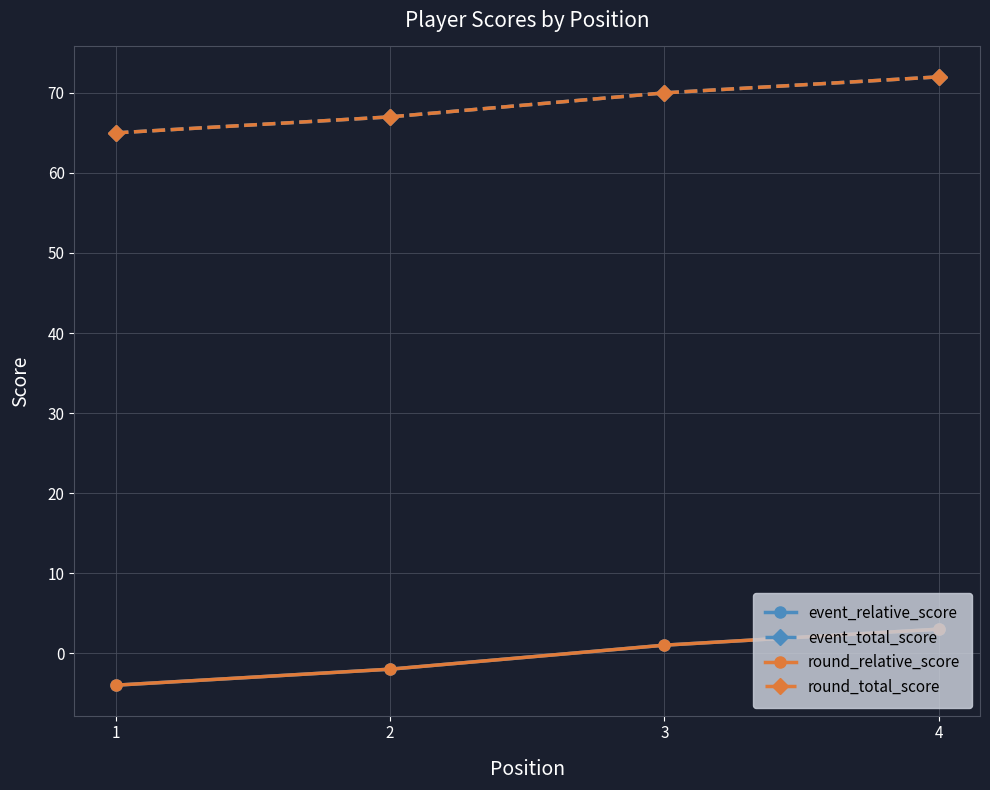

Does the chart have visible grid lines?

Yes